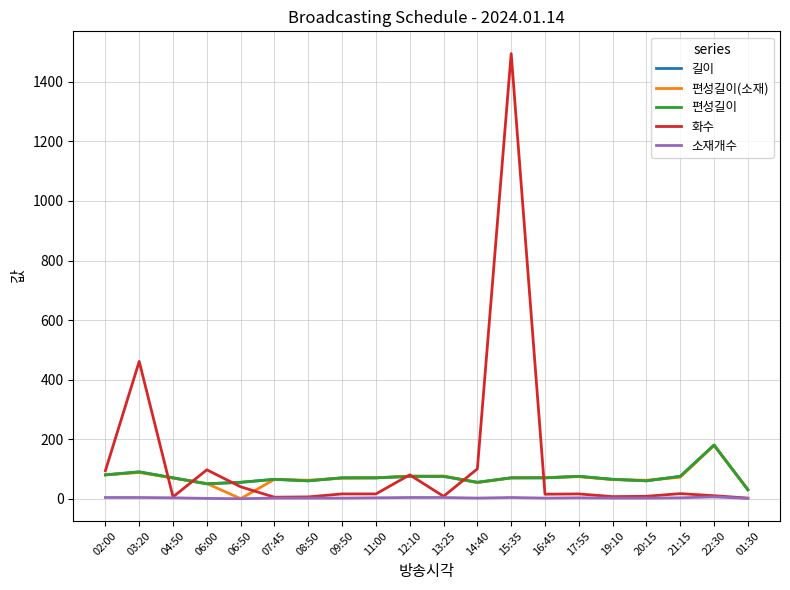

Is this an area chart (filled region under the line)?

No